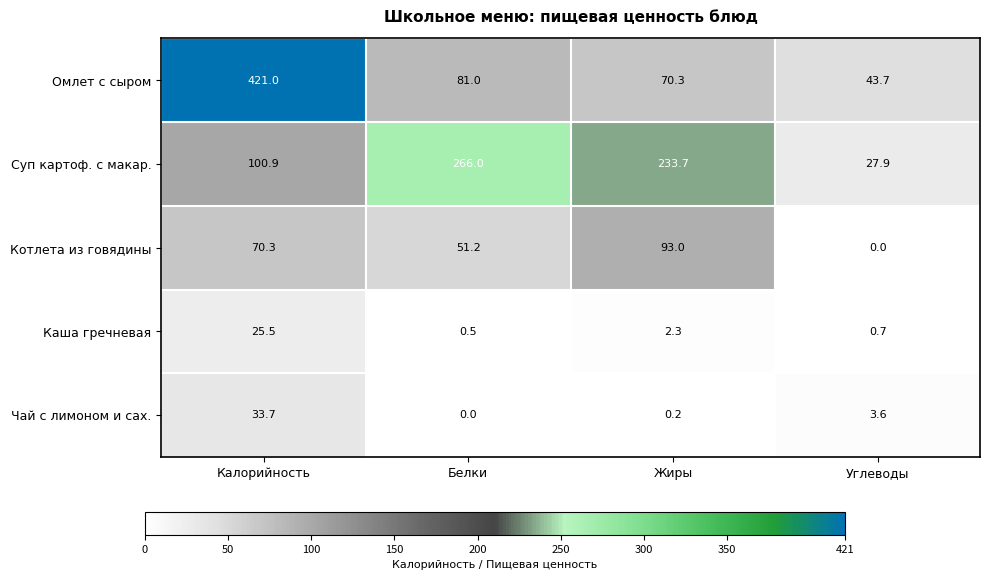

What is the maximum value for Чай с лимоном и сах.?

33.7